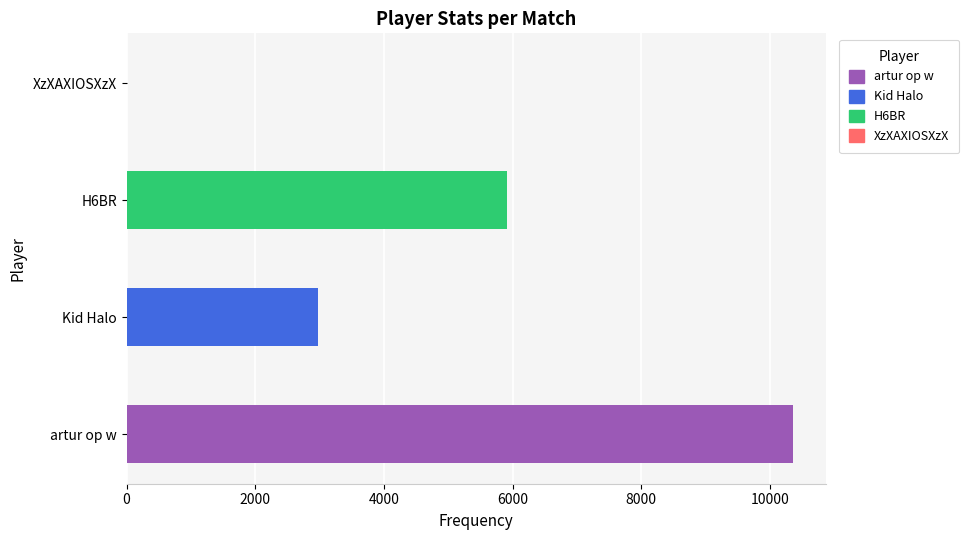

Reading bottom to top, transcribe all the data shown in this chart.

artur op w=10351	Kid Halo=2974	H6BR=5915	XzXAXIOSXzX=0